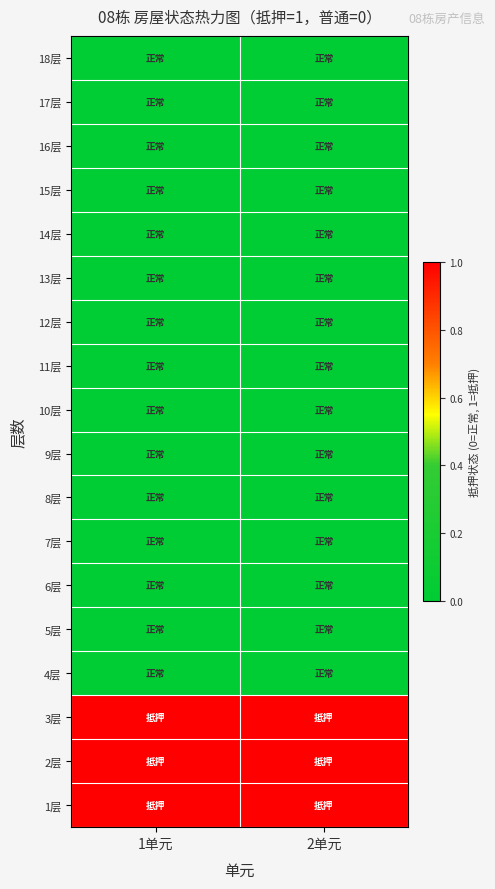

Reading left to right, what are all the values shown in this chart?

1层: 1单元=1	2单元=1
2层: 1单元=1	2单元=1
3层: 1单元=1	2单元=1
4层: 1单元=0	2单元=0
5层: 1单元=0	2单元=0
6层: 1单元=0	2单元=0
7层: 1单元=0	2单元=0
8层: 1单元=0	2单元=0
9层: 1单元=0	2单元=0
10层: 1单元=0	2单元=0
11层: 1单元=0	2单元=0
12层: 1单元=0	2单元=0
13层: 1单元=0	2单元=0
14层: 1单元=0	2单元=0
15层: 1单元=0	2单元=0
16层: 1单元=0	2单元=0
17层: 1单元=0	2单元=0
18层: 1单元=0	2单元=0